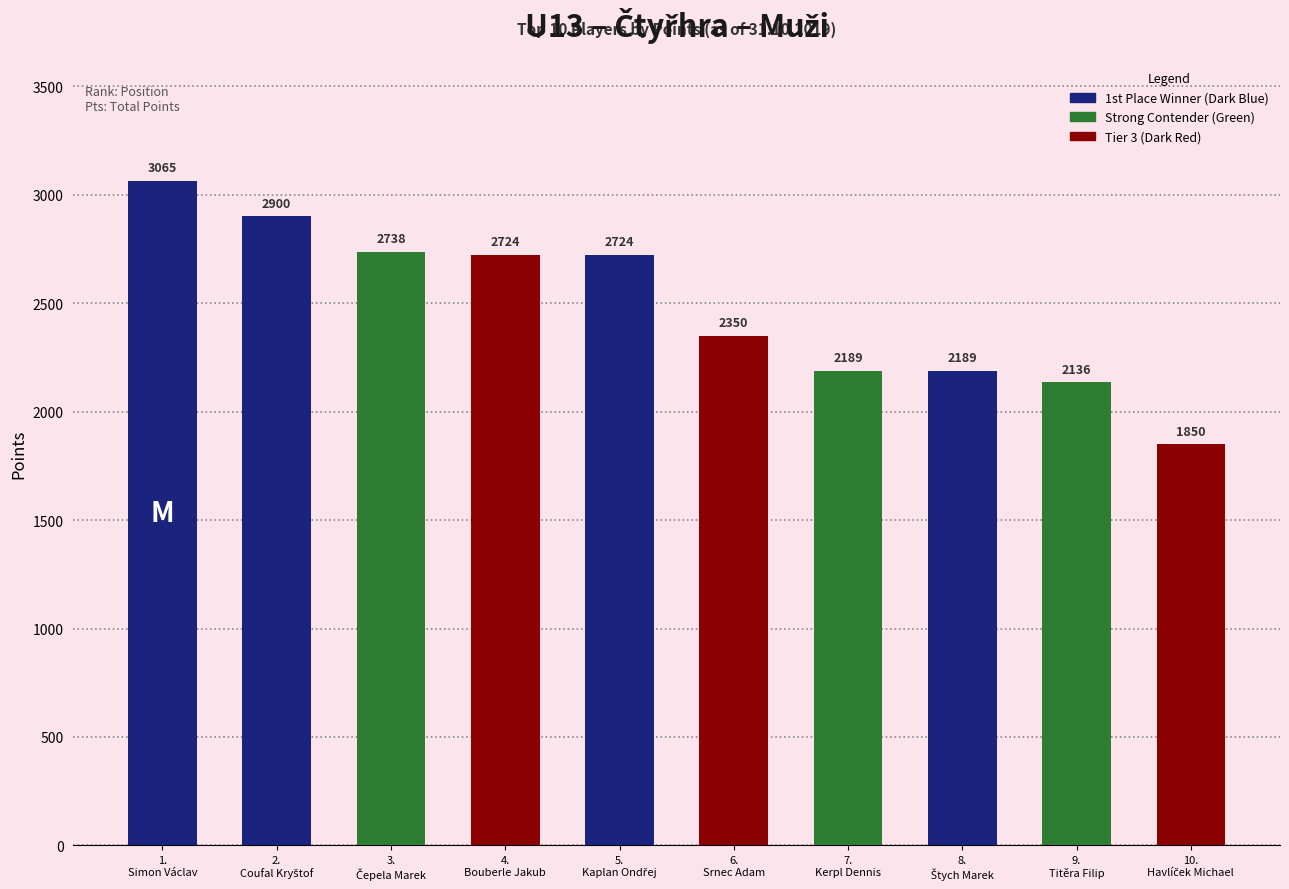

The value at 7.
Kerpl Dennis is 3491. True or false?

False